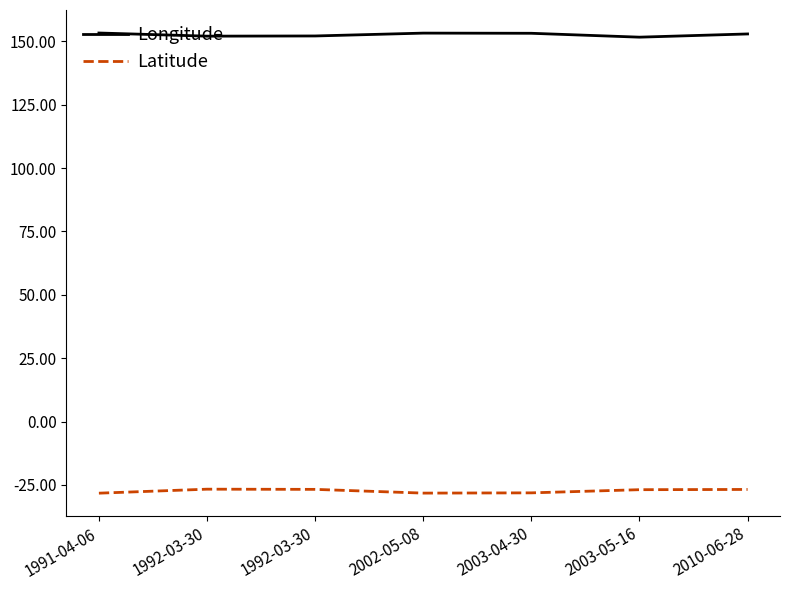

Does the chart display data point markers on the line(s)?

No